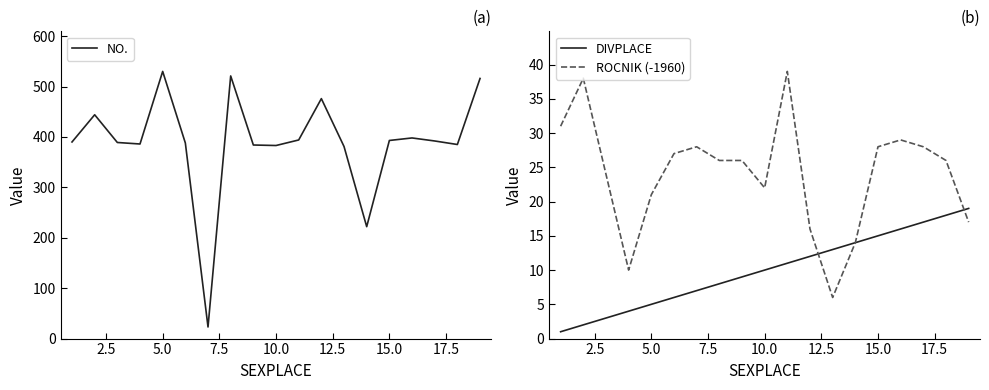

True or false: ROCNIK (-1960) has more than 2 interior local peaks.

True